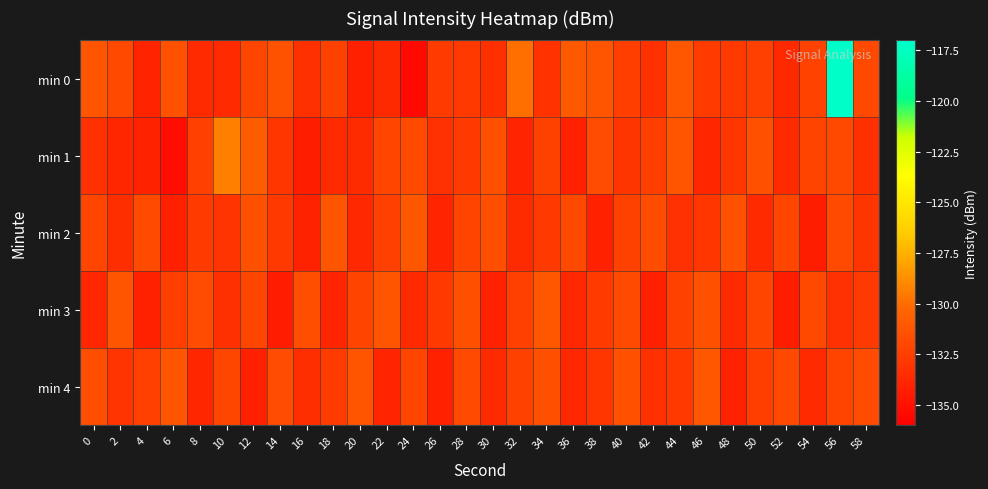

At which category is the sum across all series the highest?

56